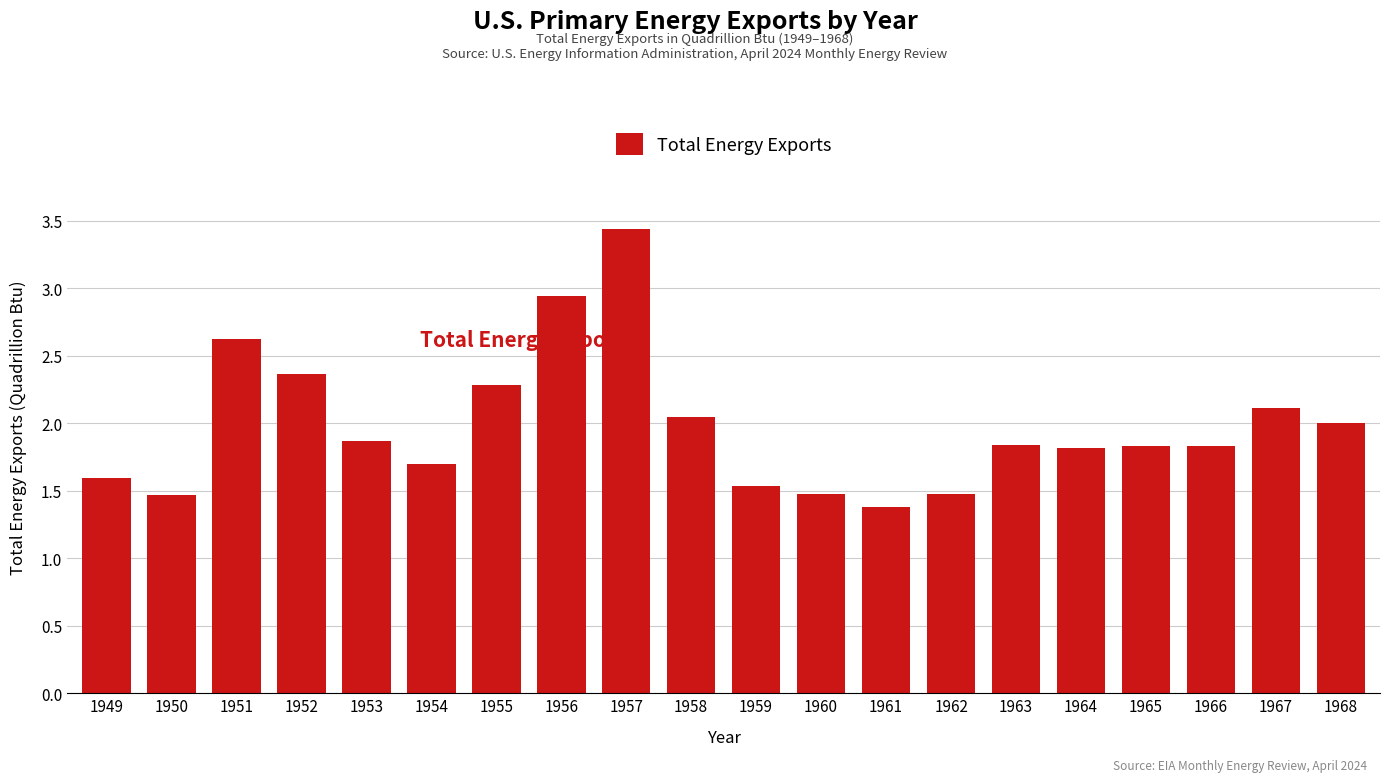

What is the difference between the values at 1952 and 1965?

0.5